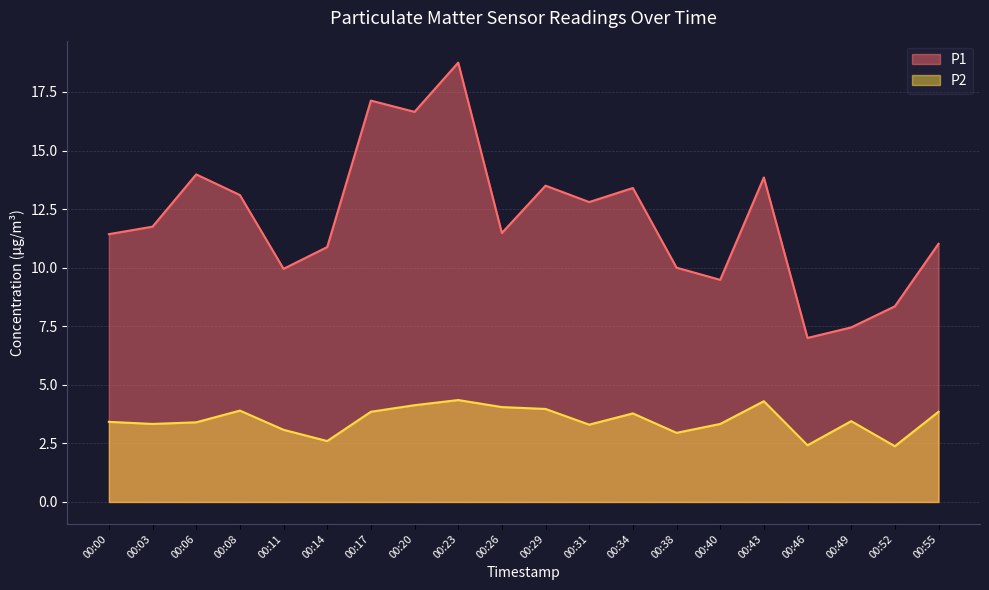

Rank the series at 00:17 from lowest to highest value.

P2, P1